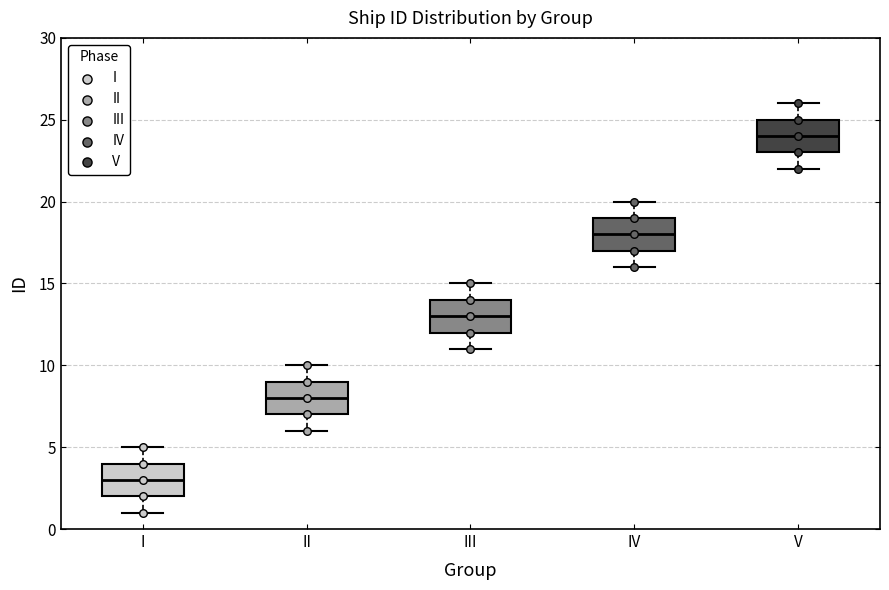

Reading left to right, transcribe this box plot: for each box, give where its median line is, the range the box spans, and where its two whiskers end, as read against the y-axis. The values are not printed on the chart, so give them approximately, as read against the axis.

I: median 3, box 2 to 4, whiskers 1 to 5
II: median 8, box 7 to 9, whiskers 6 to 10
III: median 13, box 12 to 14, whiskers 11 to 15
IV: median 18, box 17 to 19, whiskers 16 to 20
V: median 24, box 23 to 25, whiskers 22 to 26